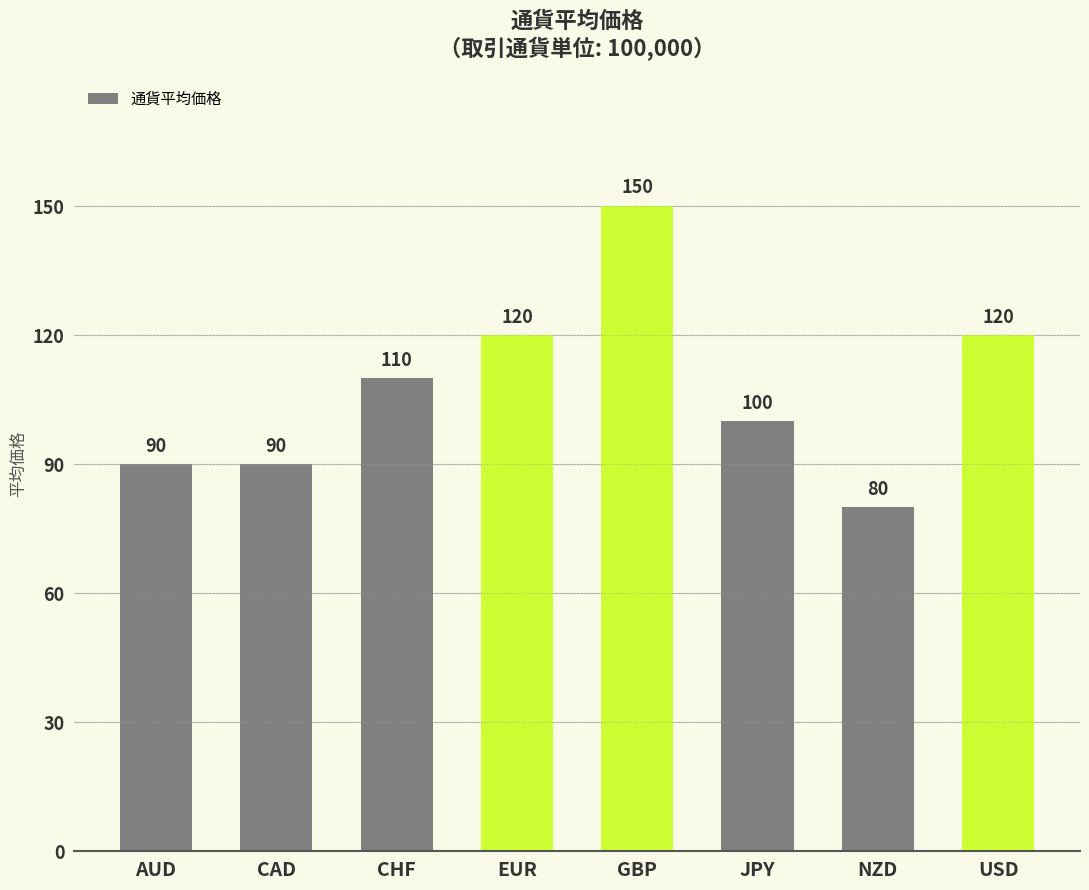

What is the difference between the values at JPY and CAD?

10